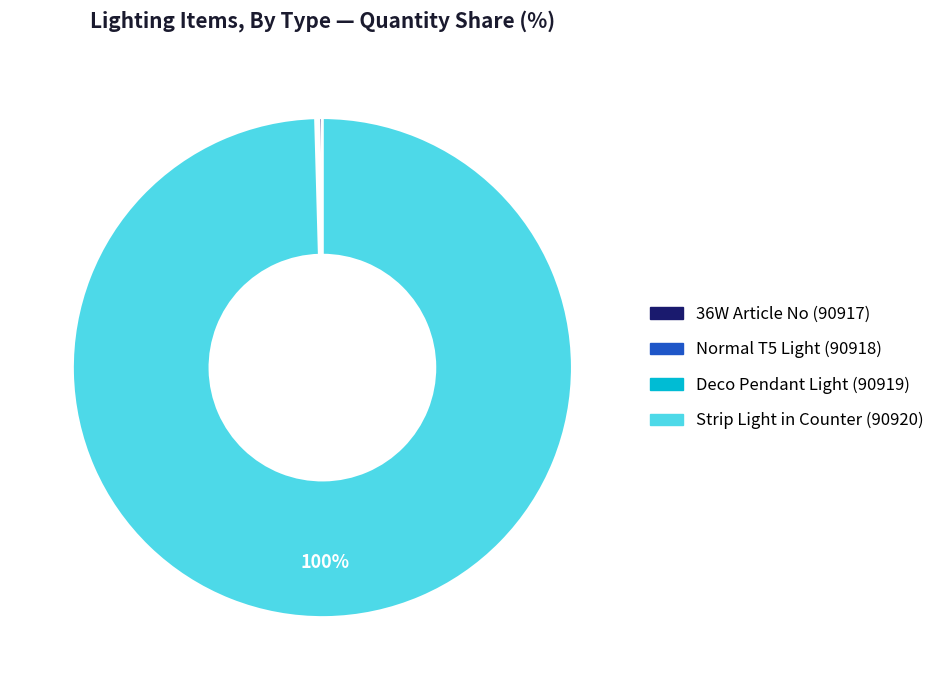

The Strip Light in Counter (90920) slice represents 100% of the pie. True or false?

True